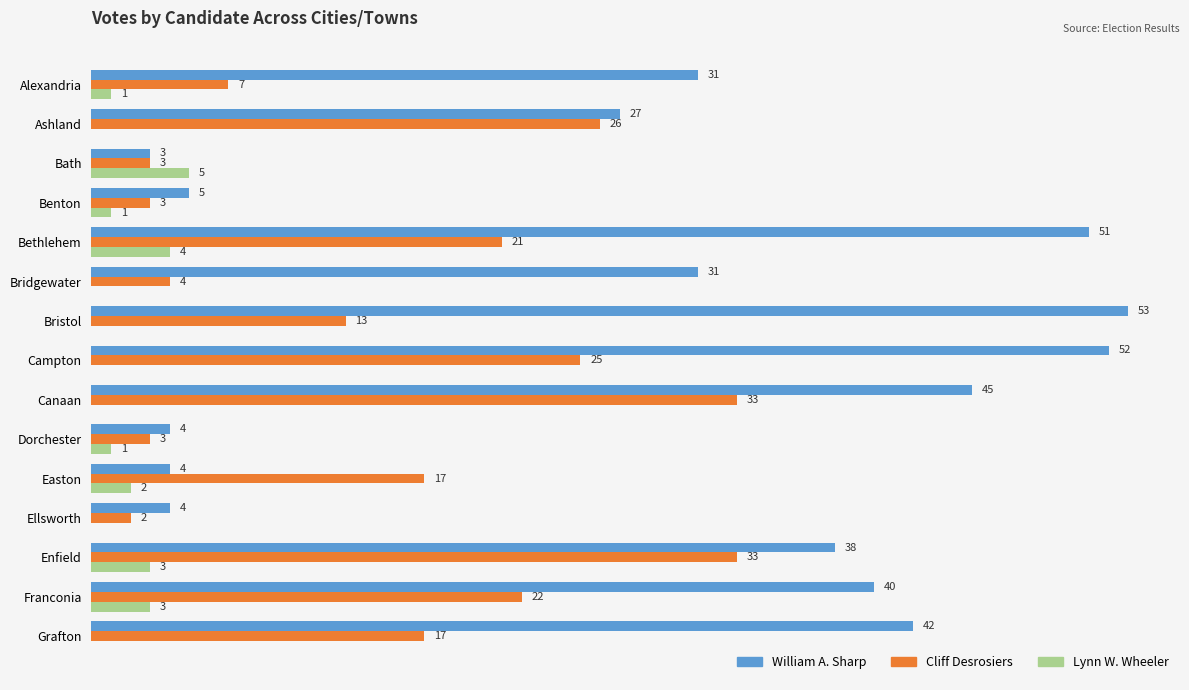

Between Bridgewater and Dorchester, which series saw the biggest shift?

William A. Sharp